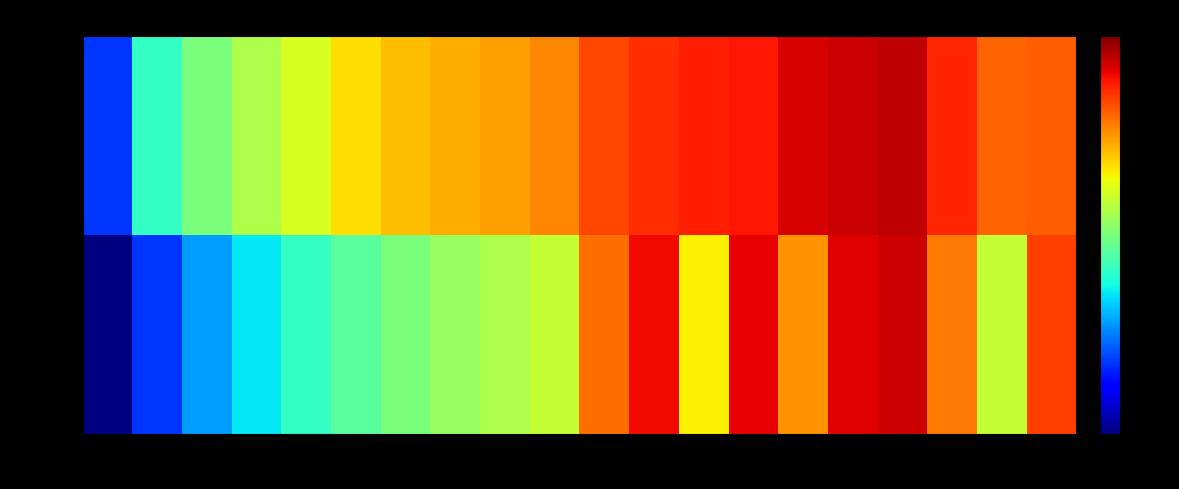

Which series changed the most between 13 and 16?

up